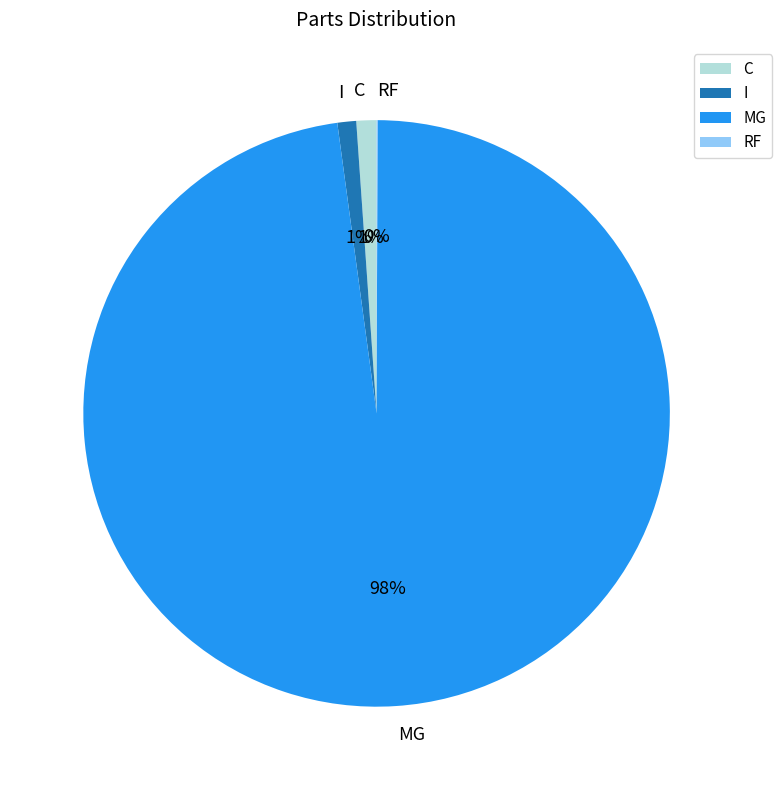

The C slice represents 14% of the pie. True or false?

False